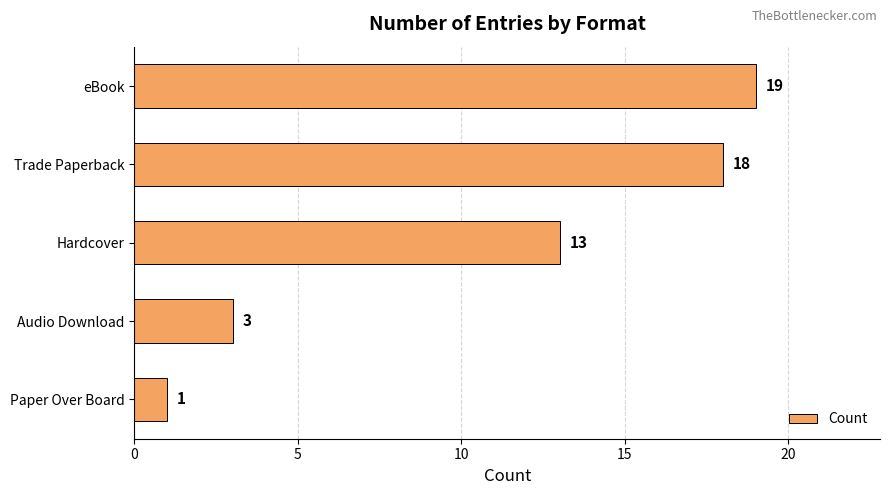

True or false: the data shows 18 at Trade Paperback.

True